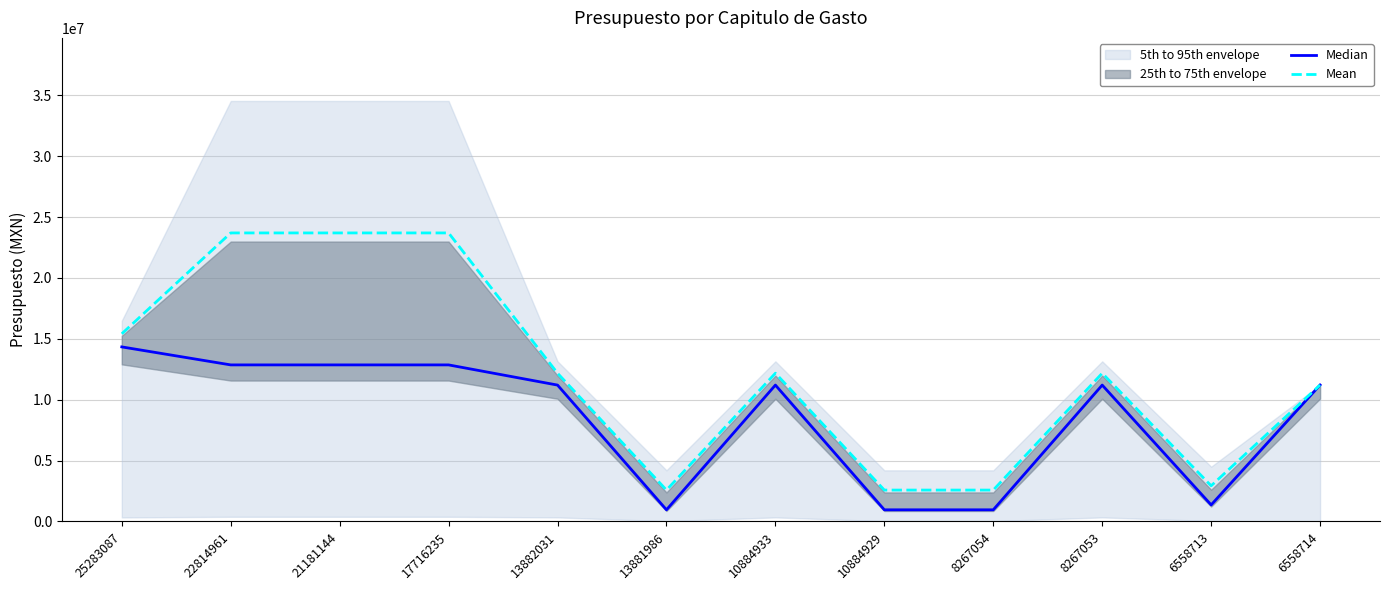

Is it true that Median equals 1999903.2 at 6558713?

False